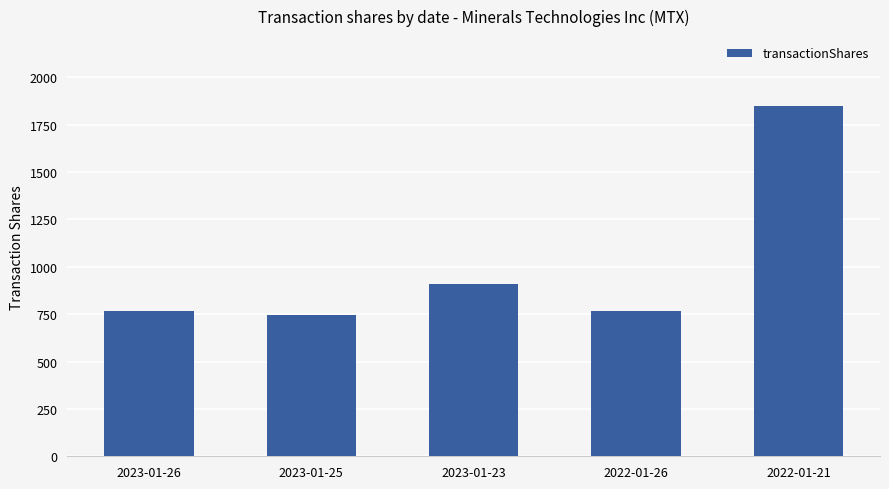

Where is the data nearest to the value 1297?

2023-01-23